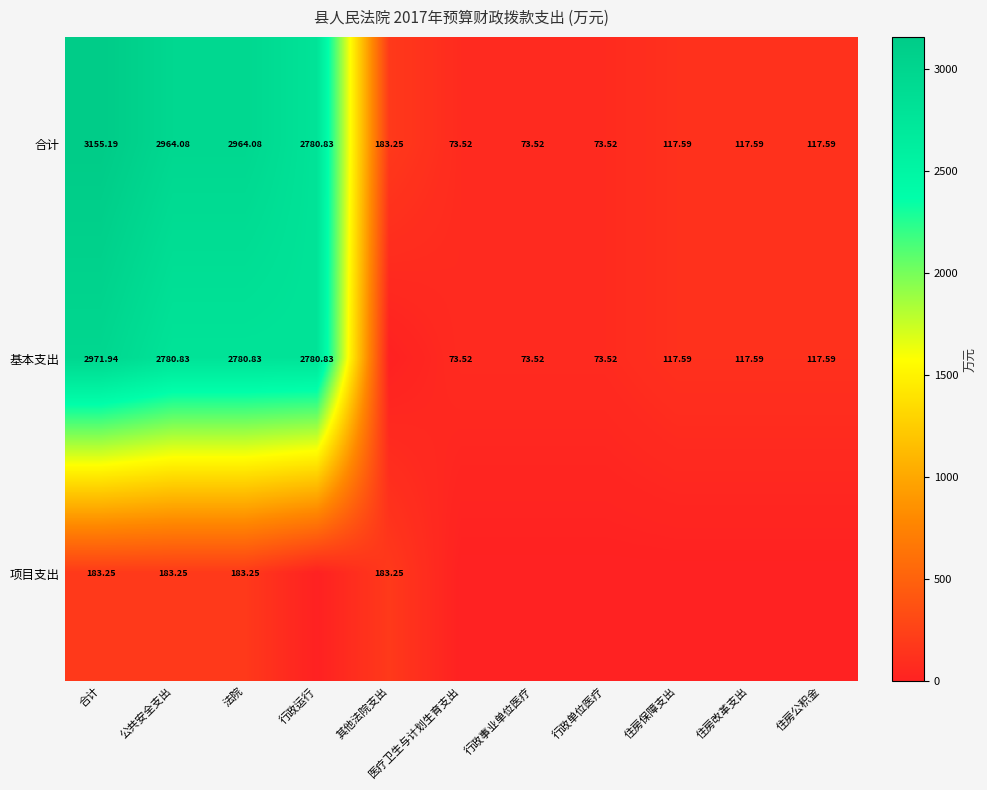

At which label does 合计 first exceed 117?

合计